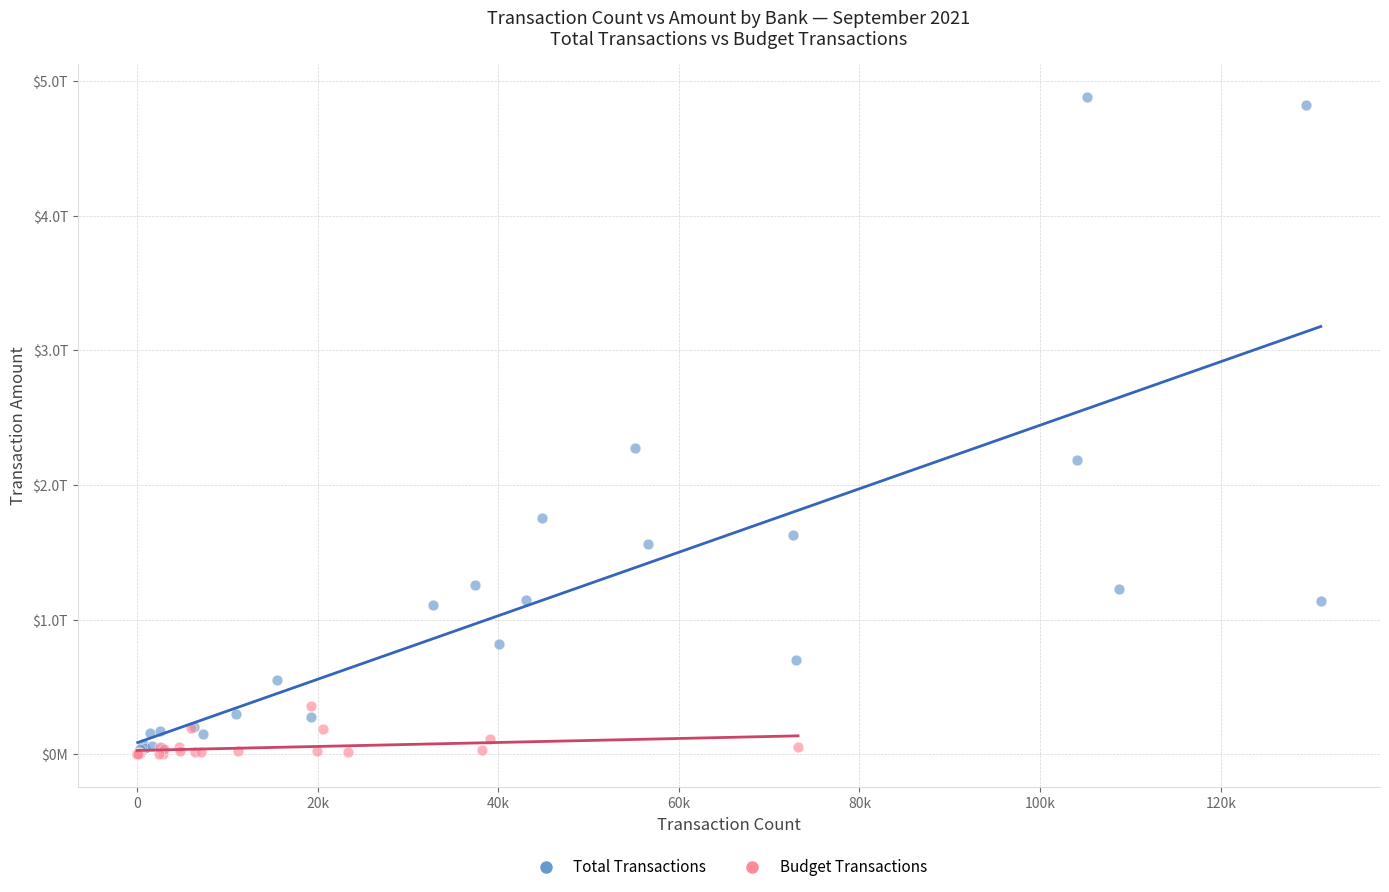

What are all the series names shown in the legend?

Total Transactions, Budget Transactions